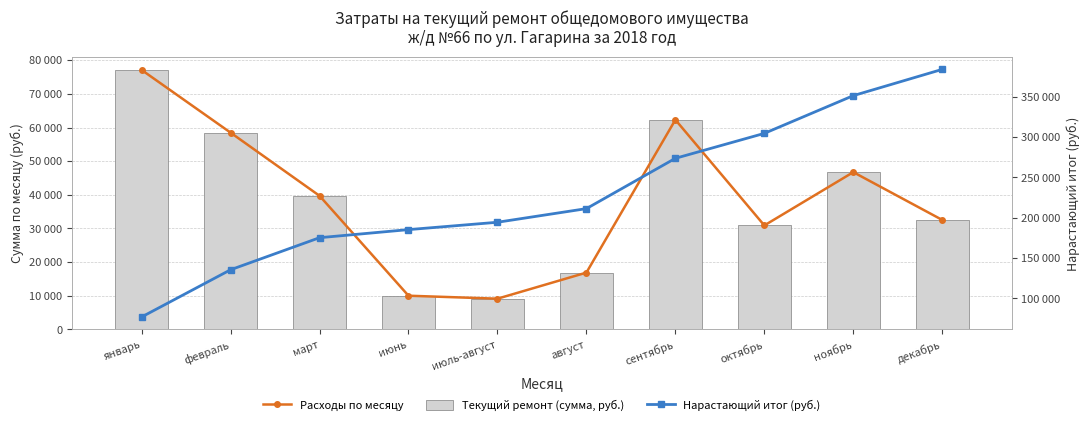

How many distinct data groups are displayed?

3